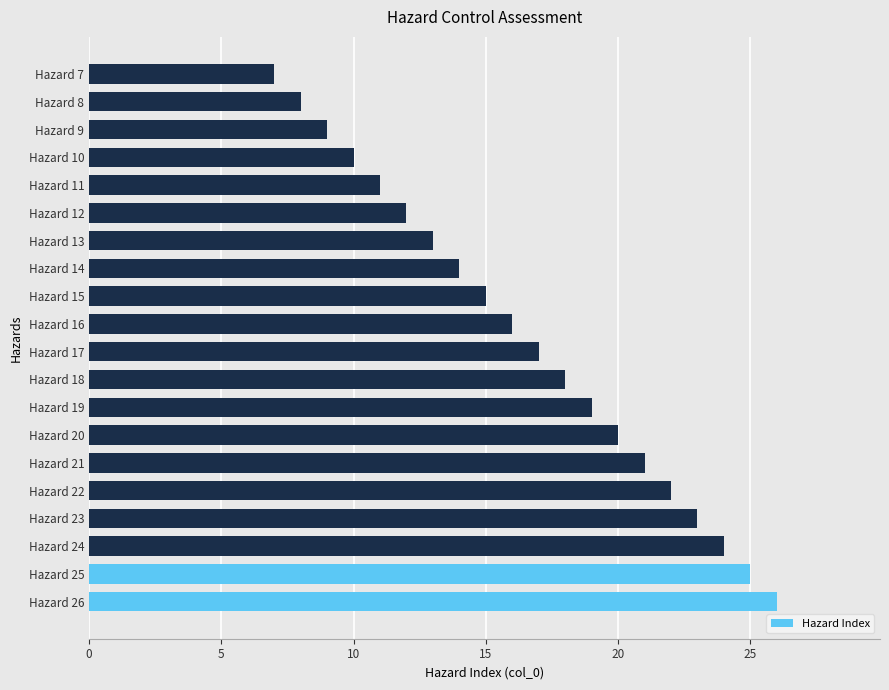

What is the greatest value displayed?

26